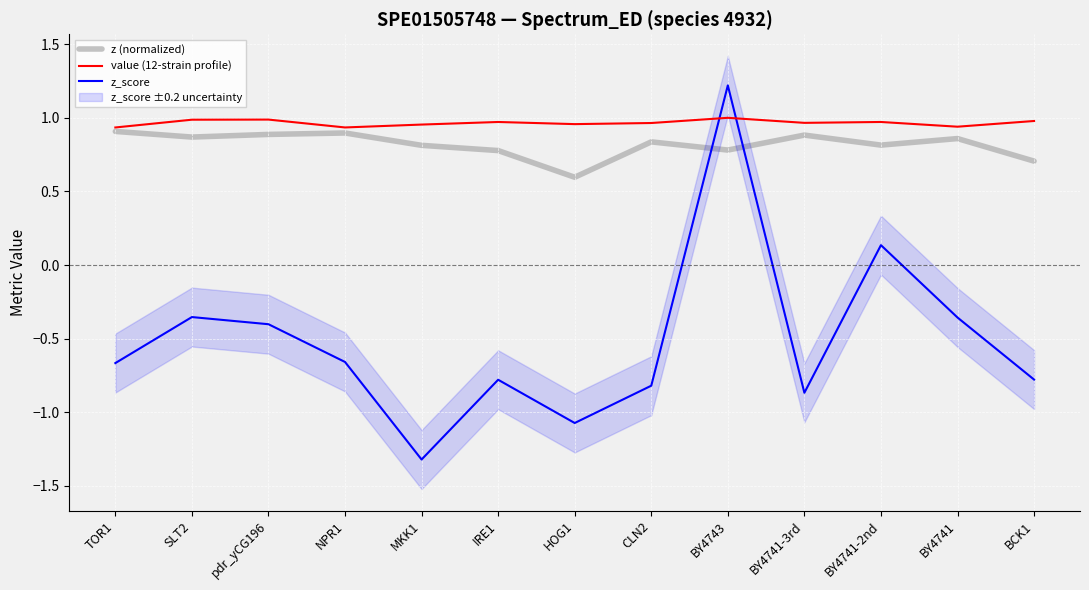

At BCK1, list the series in order from largest to smallest.

value (12-strain profile), z (normalized), z_score